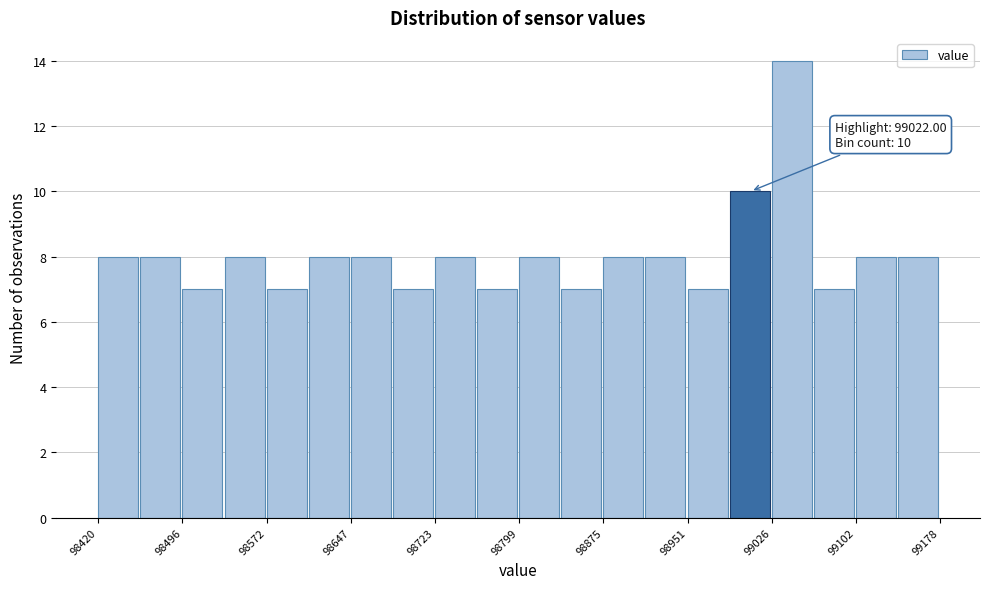

Around what value on the x-axis is the tallest bar? Give the approximate position of its centre, as read against the axis.

99040